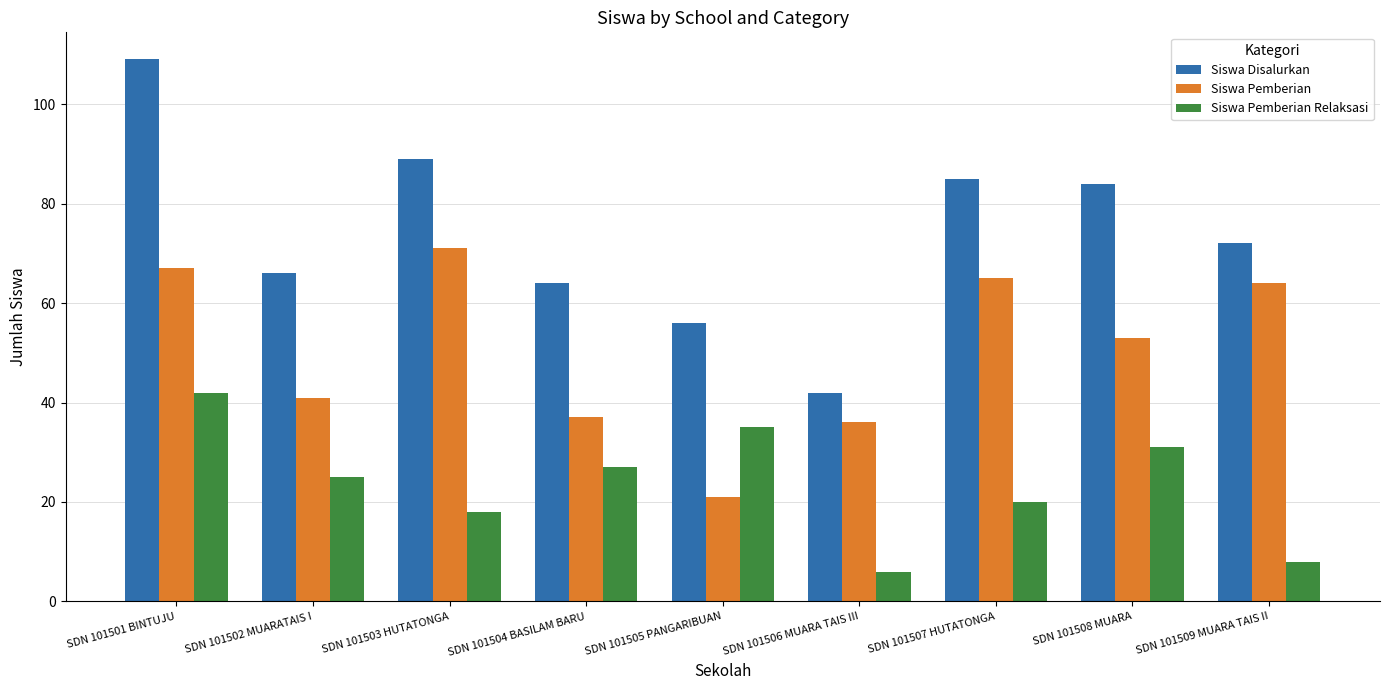

At which label does Siswa Pemberian first exceed 53?

SDN 101501 BINTUJU